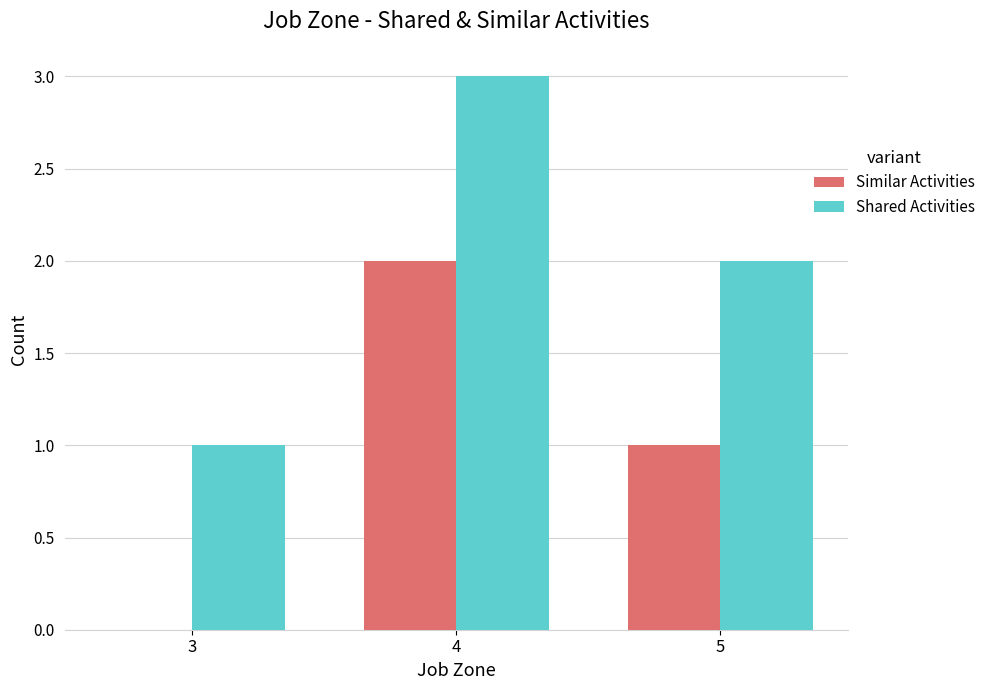

Is the value of Similar Activities at 5 greater than the value of Shared Activities at 4?

No